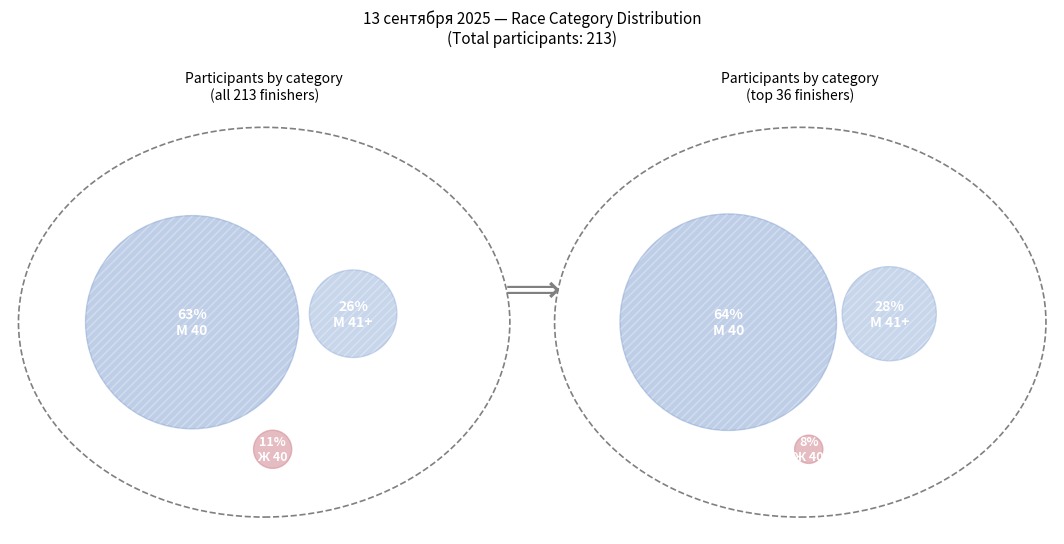

Does any single category account for the majority?

Yes